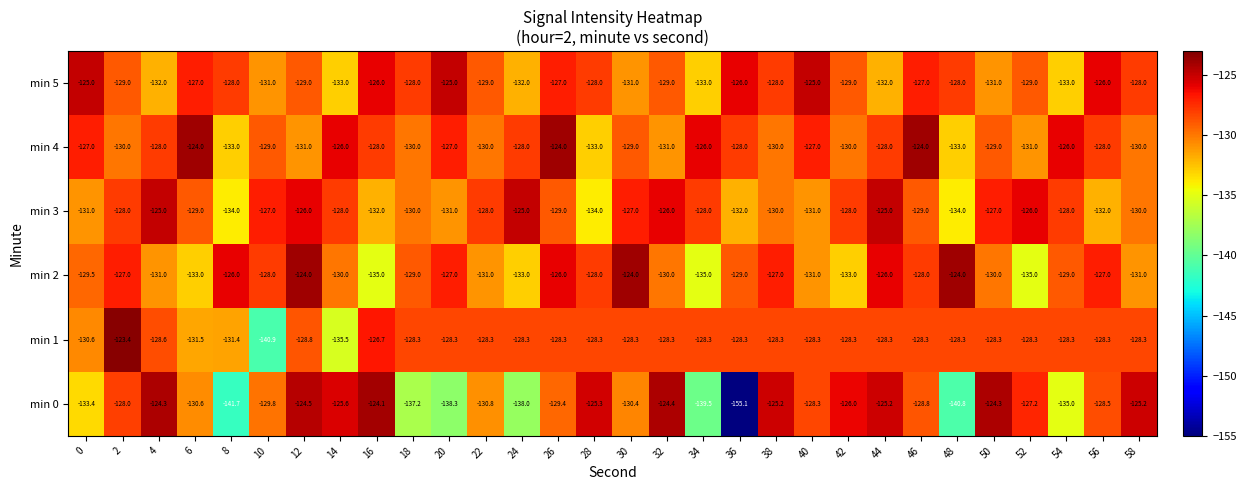

Rank the series at 52 from lowest to highest value.

min 2, min 4, min 5, min 1, min 0, min 3